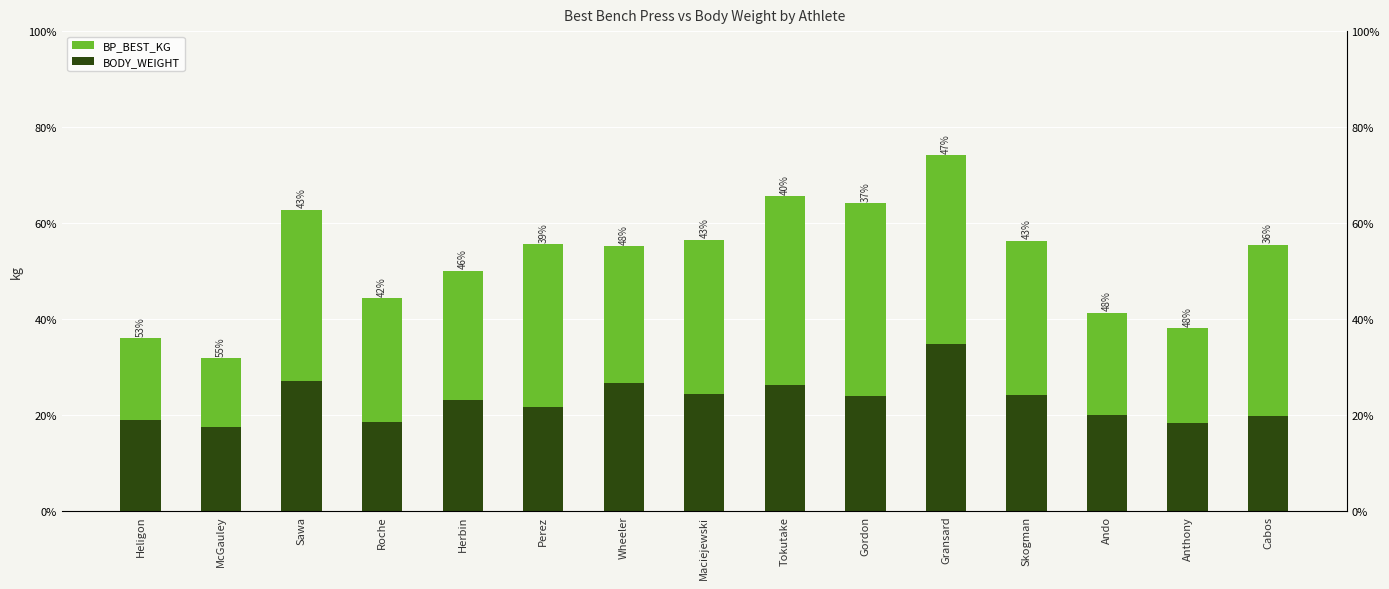

At how many categories does at least one series exceed 90?

6